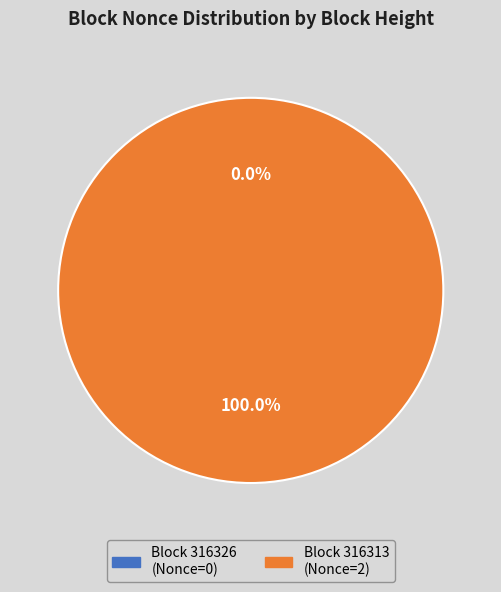

Count the number of slices in the pie.

2